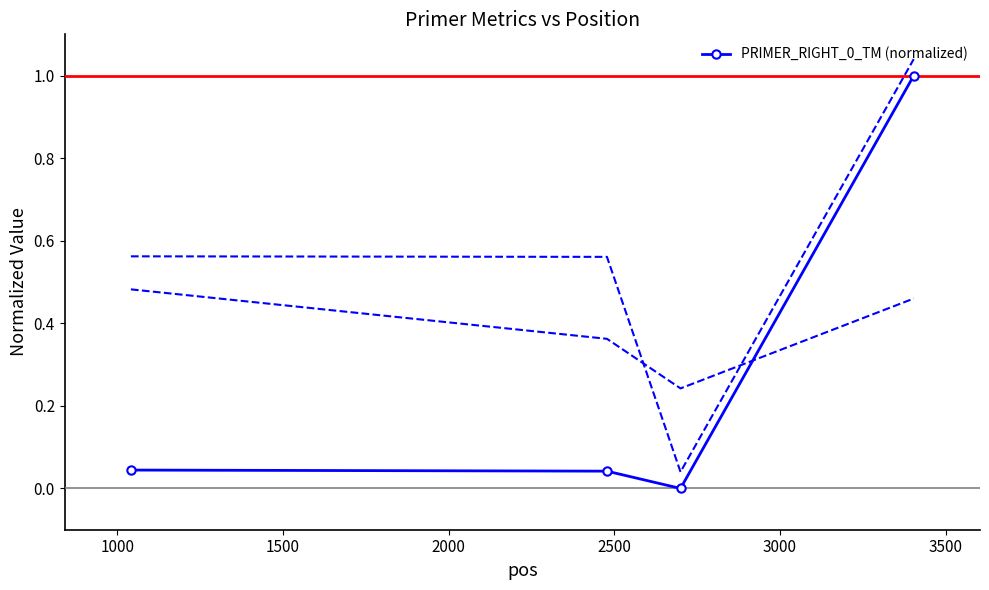

True or false: the data has more than 2 interior local peaks.

False